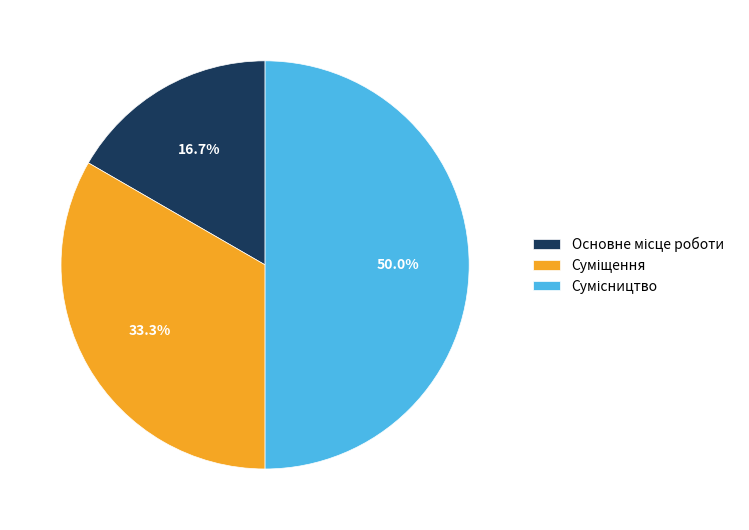

Is it true that Суміщення is 24% of the pie?

False